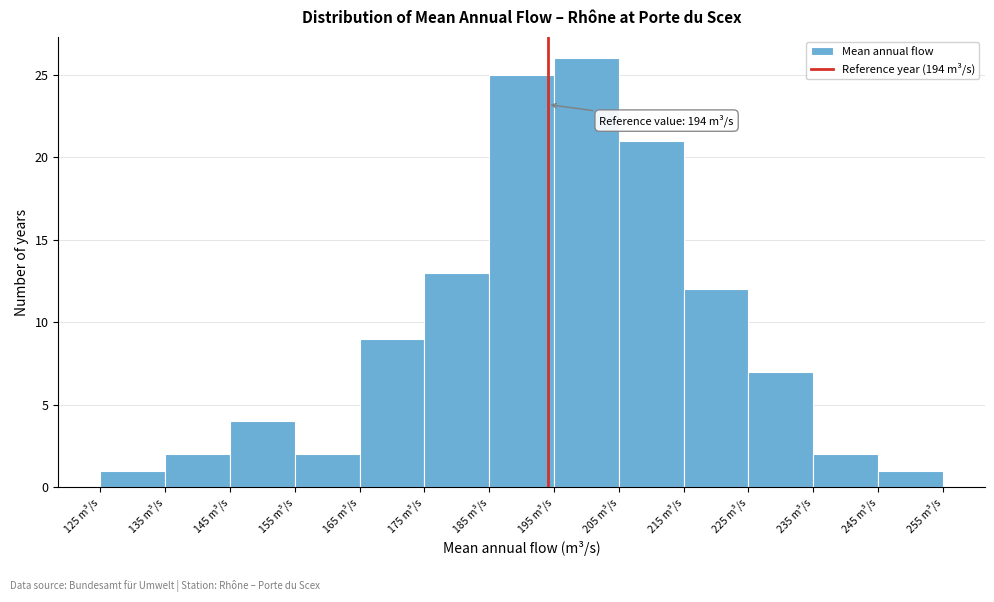

Which range on the x-axis has the tallest bar?

195 to 205